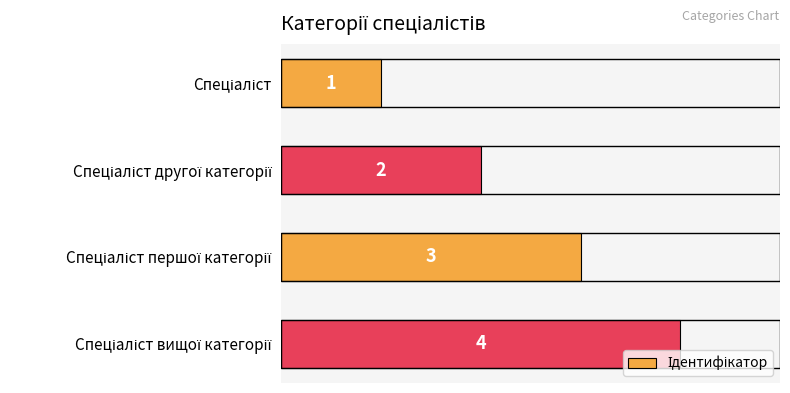

What is the difference between the maximum and minimum values?

3